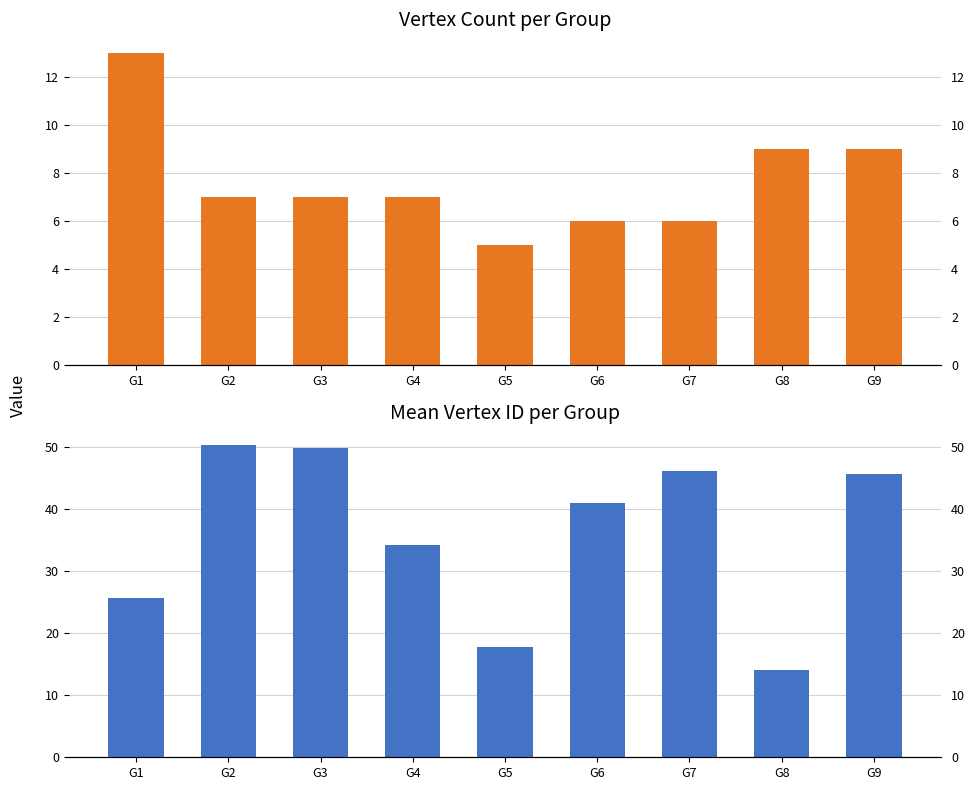

What are all the series names shown in the legend?

Count, Mean Vertex ID